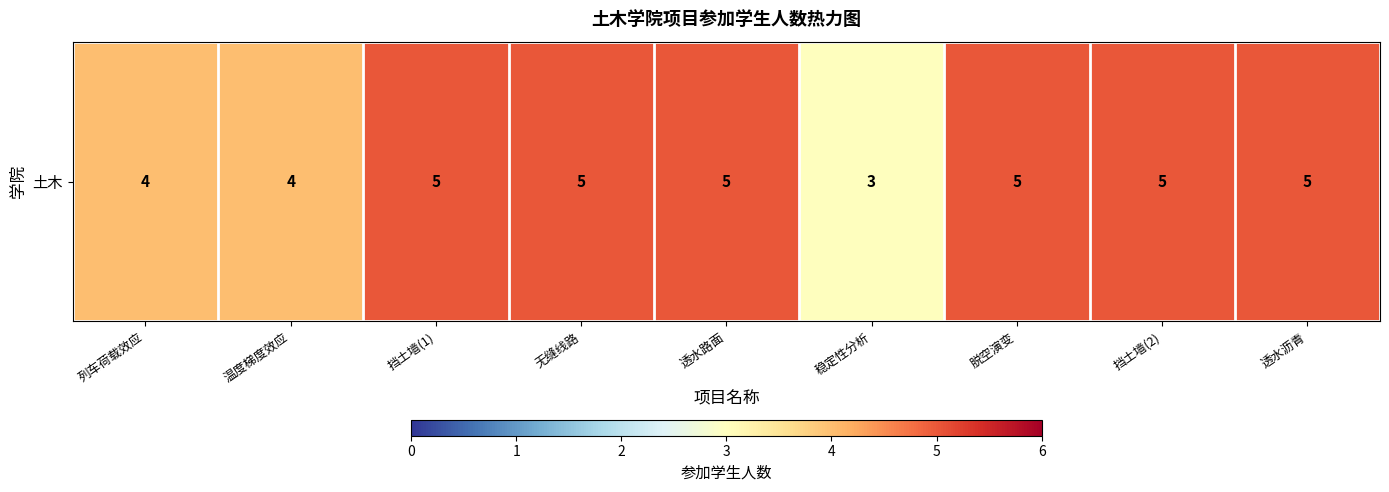

Count the number of categories in the chart.

9